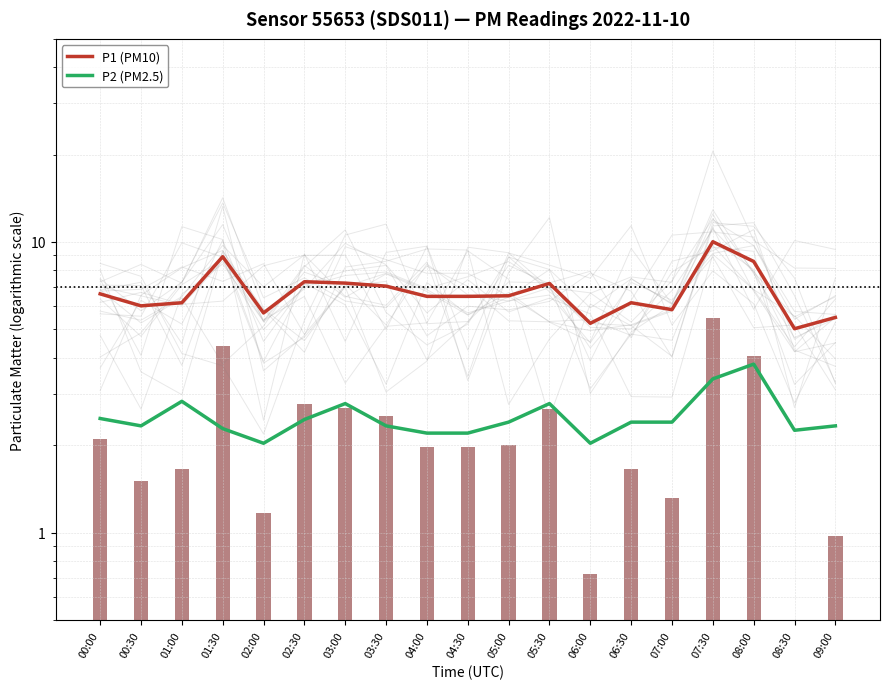

What is the difference between the second highest and second lowest values in the P1 (PM10) series?

3.7